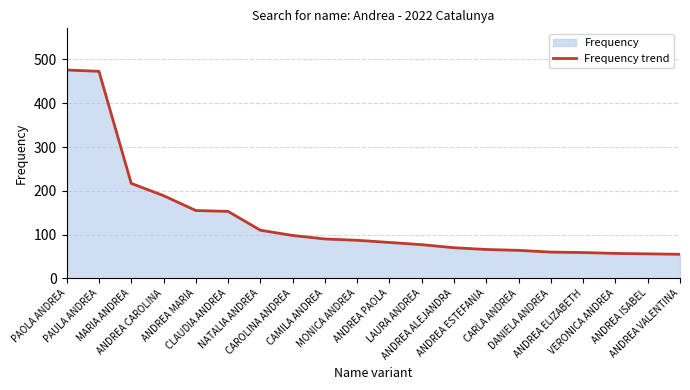

True or false: the data shows 67 at NATALIA ANDREA.

False